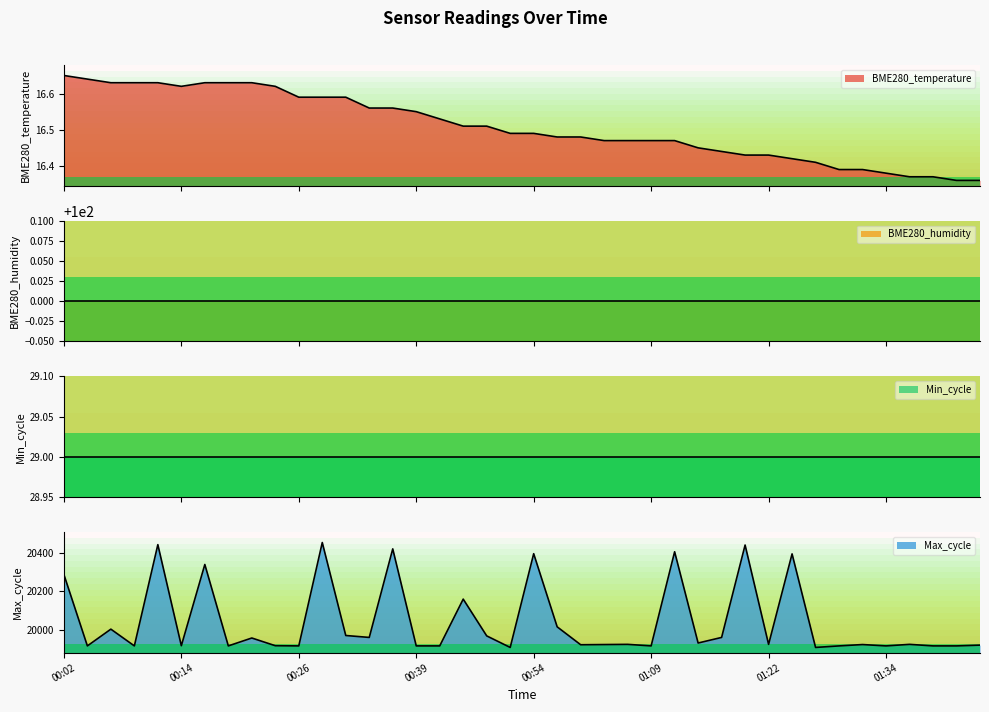

What is the sum of all Max_cycle values?

801644.0